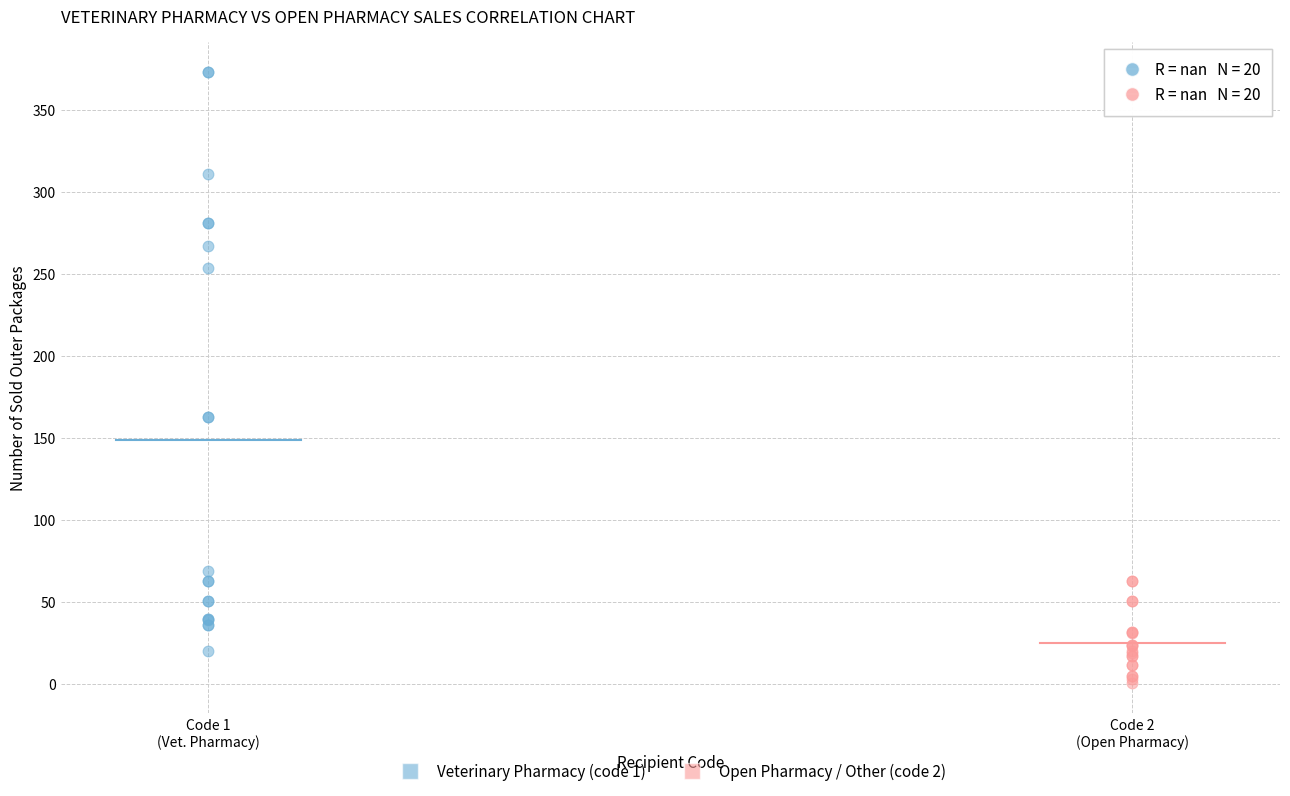

Which series contains the lowest Y value?

Open Pharmacy / Other (code 2)